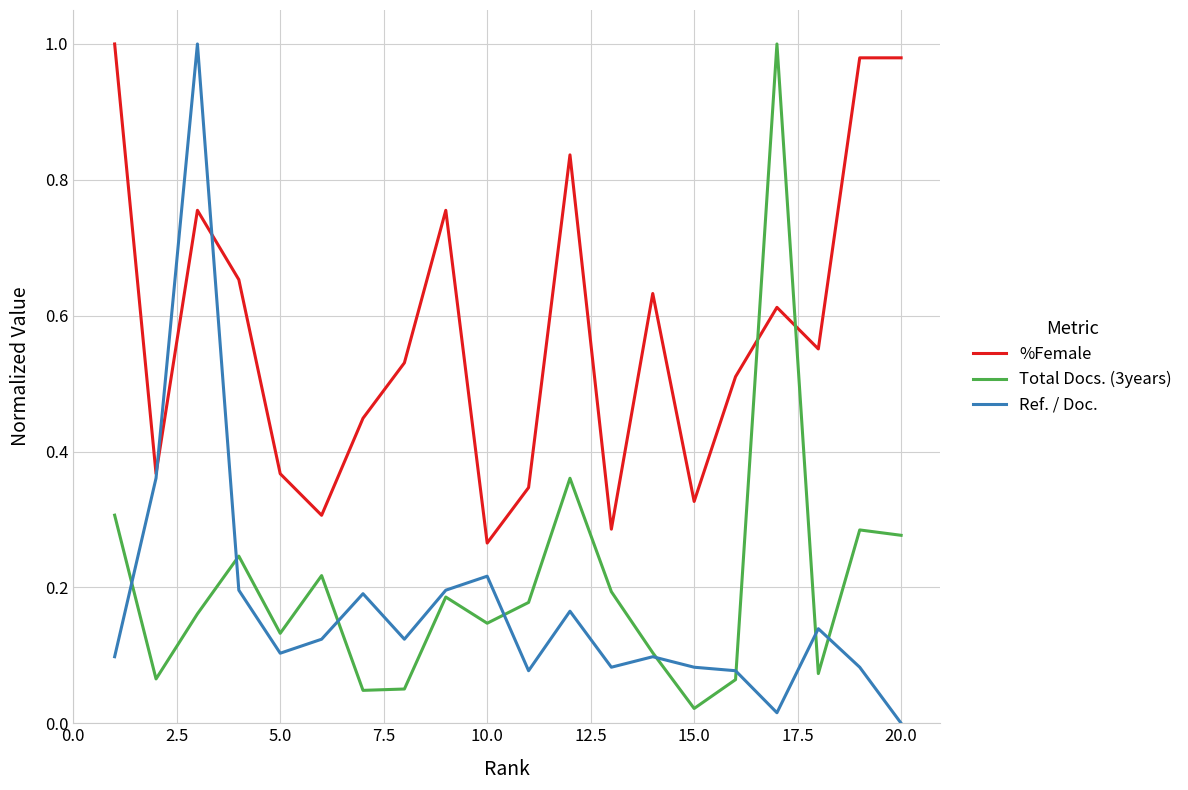

Count the number of data series in this chart.

3